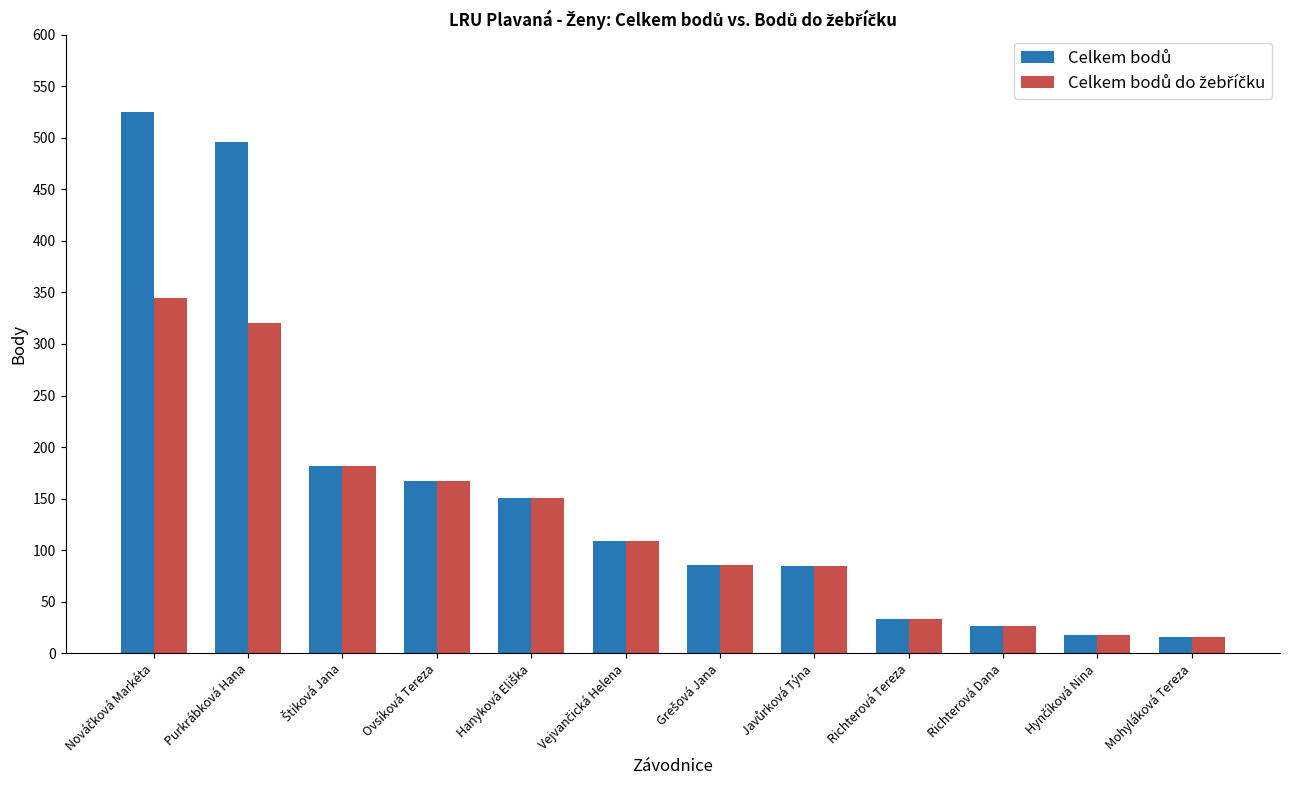

What is the greatest value displayed?

525